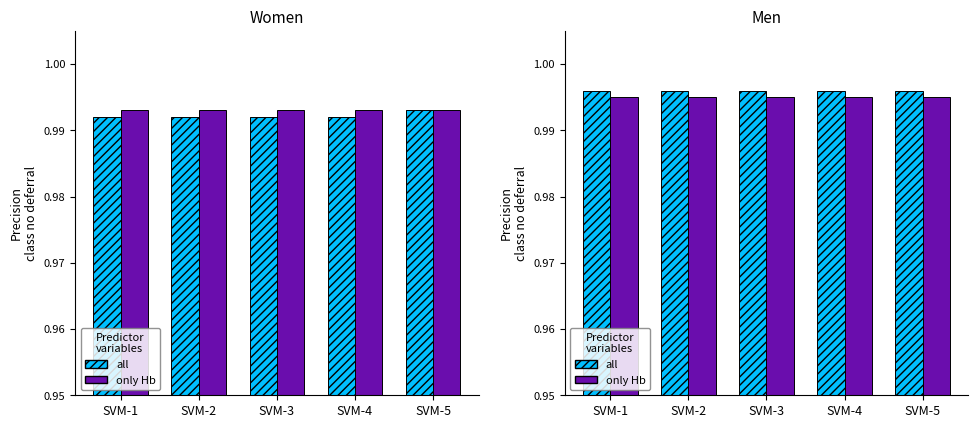

Count the number of data series in this chart.

2